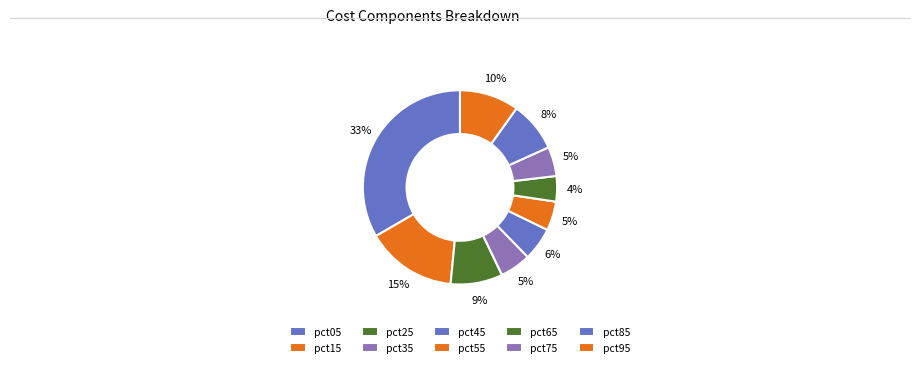

How many slices are in this pie chart?

10